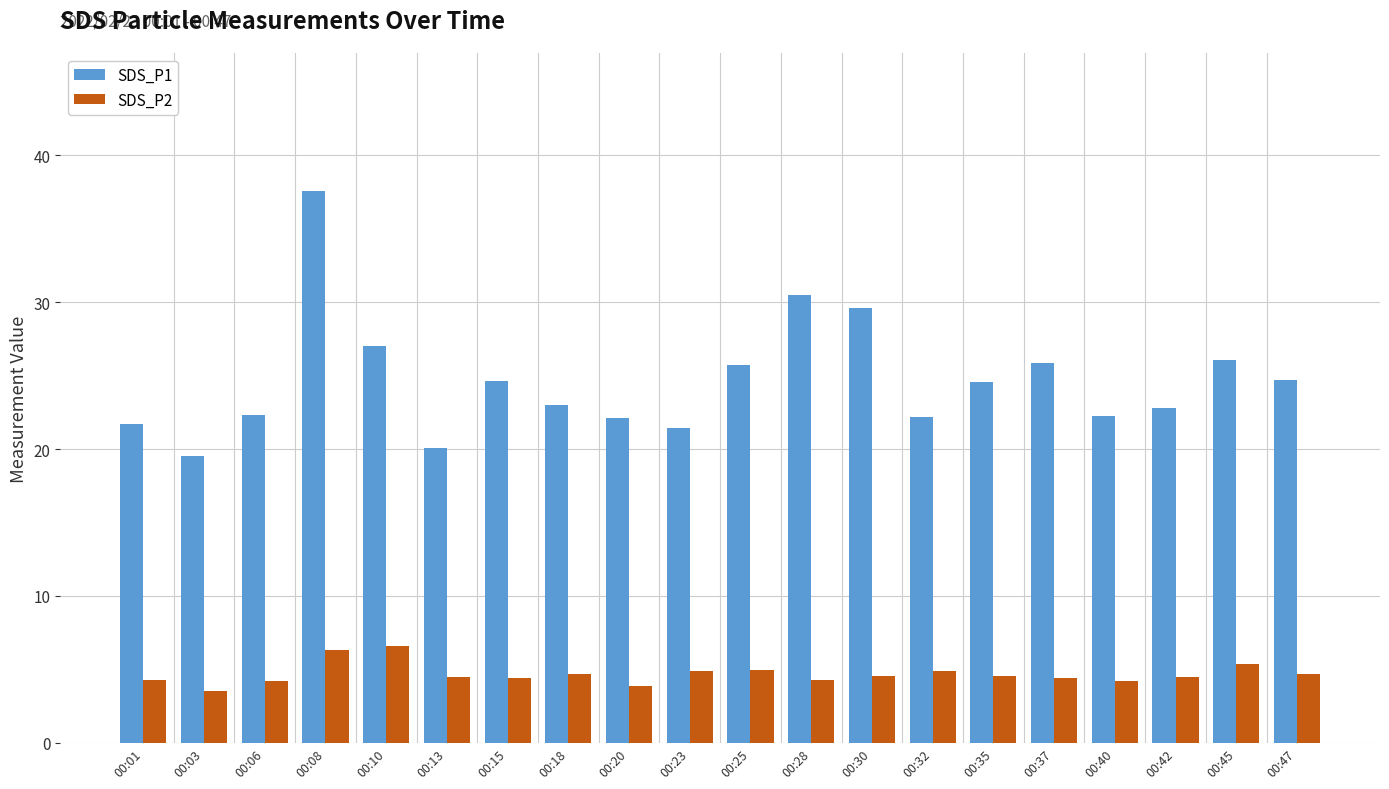

What is the average value of the SDS_P2 series?

4.7